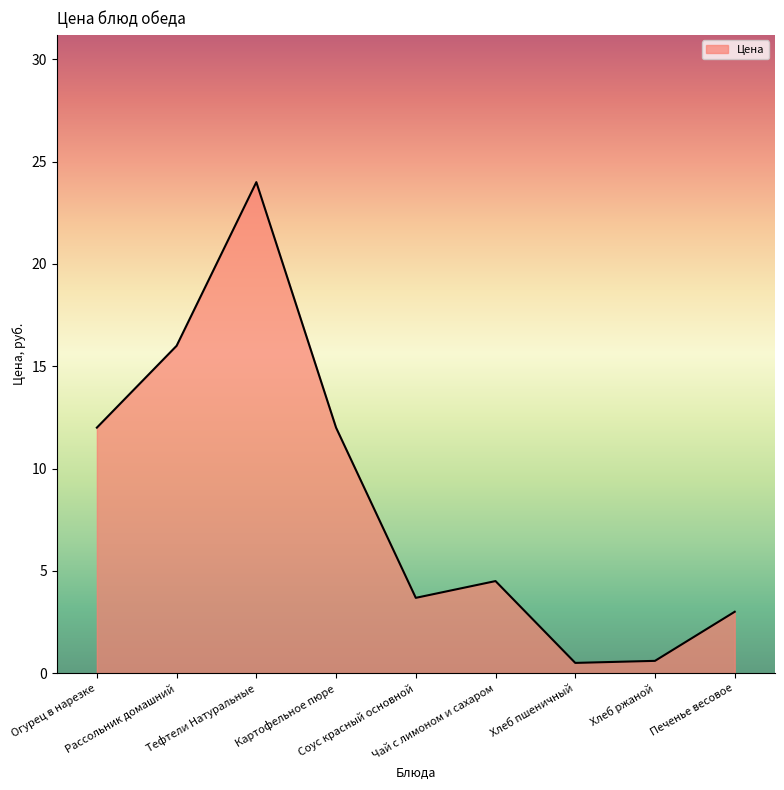

What position from the left is Картофельное пюре?

4